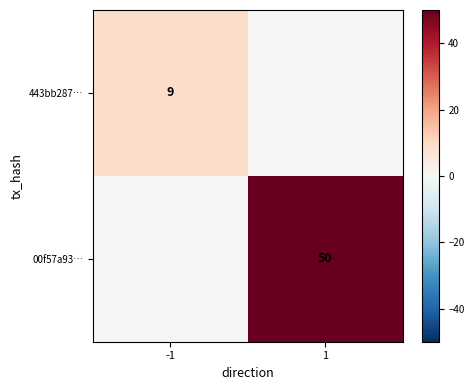

Which label corresponds to the smallest value in the chart?

1